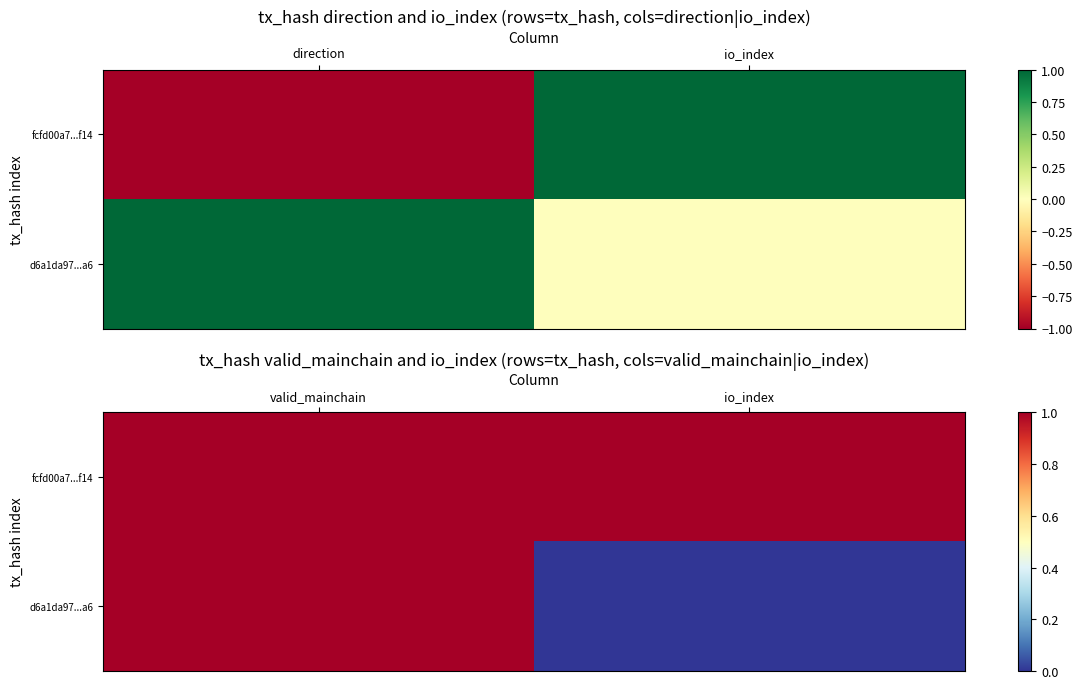

Is it true that d6a1da97...a6 equals 2 at valid_mainchain?

False